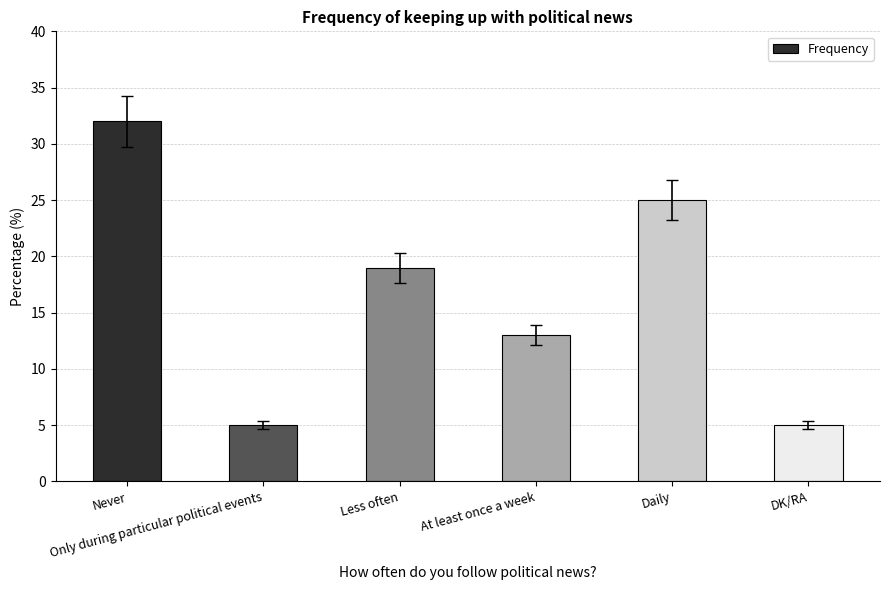

What is the sum of all values?

99